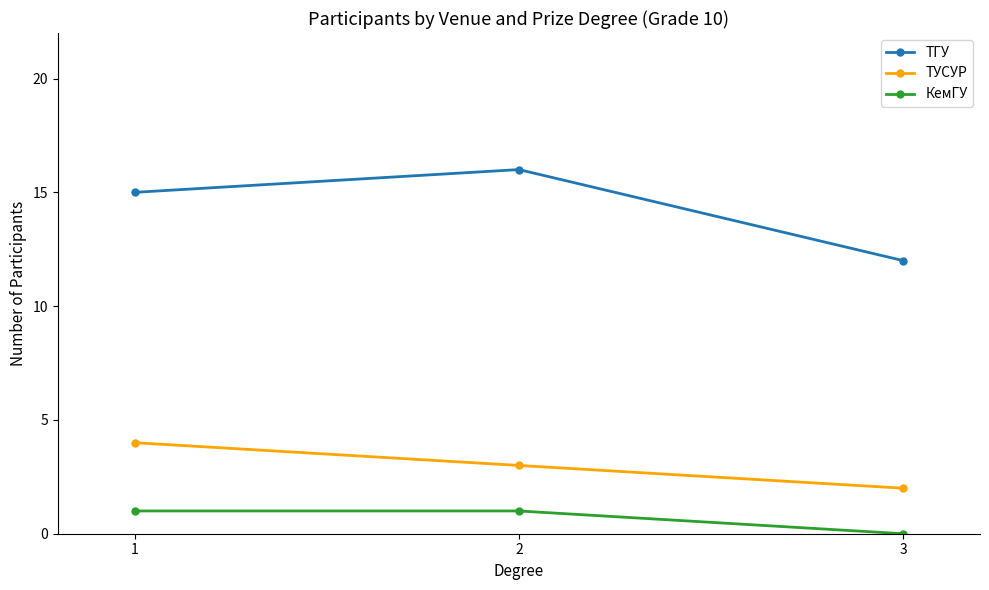

Reading left to right, what are all the values shown in this chart?

ТГУ: 1=15	2=16	3=12
ТУСУР: 1=4	2=3	3=2
КемГУ: 1=1	2=1	3=0